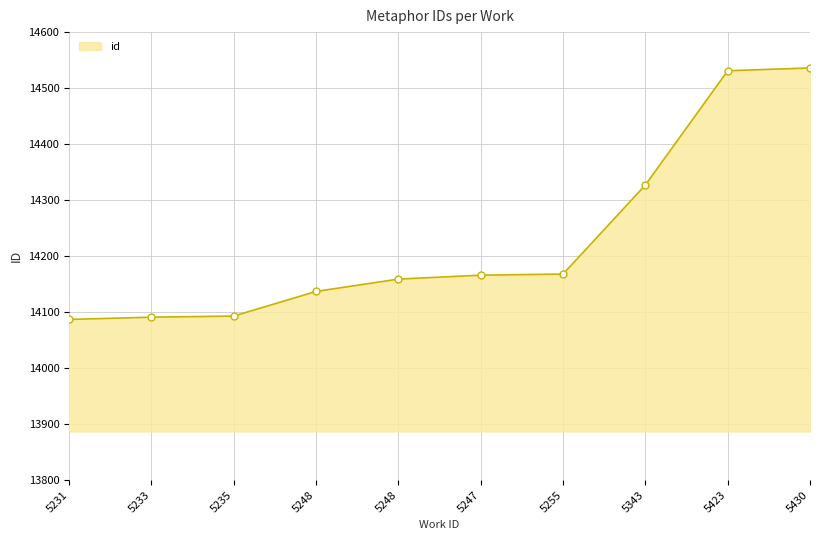

How many lines are shown in the chart?

1